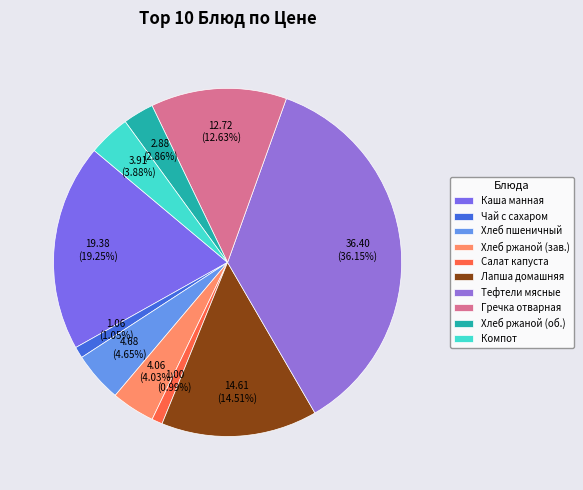

Count the number of slices in the pie.

10